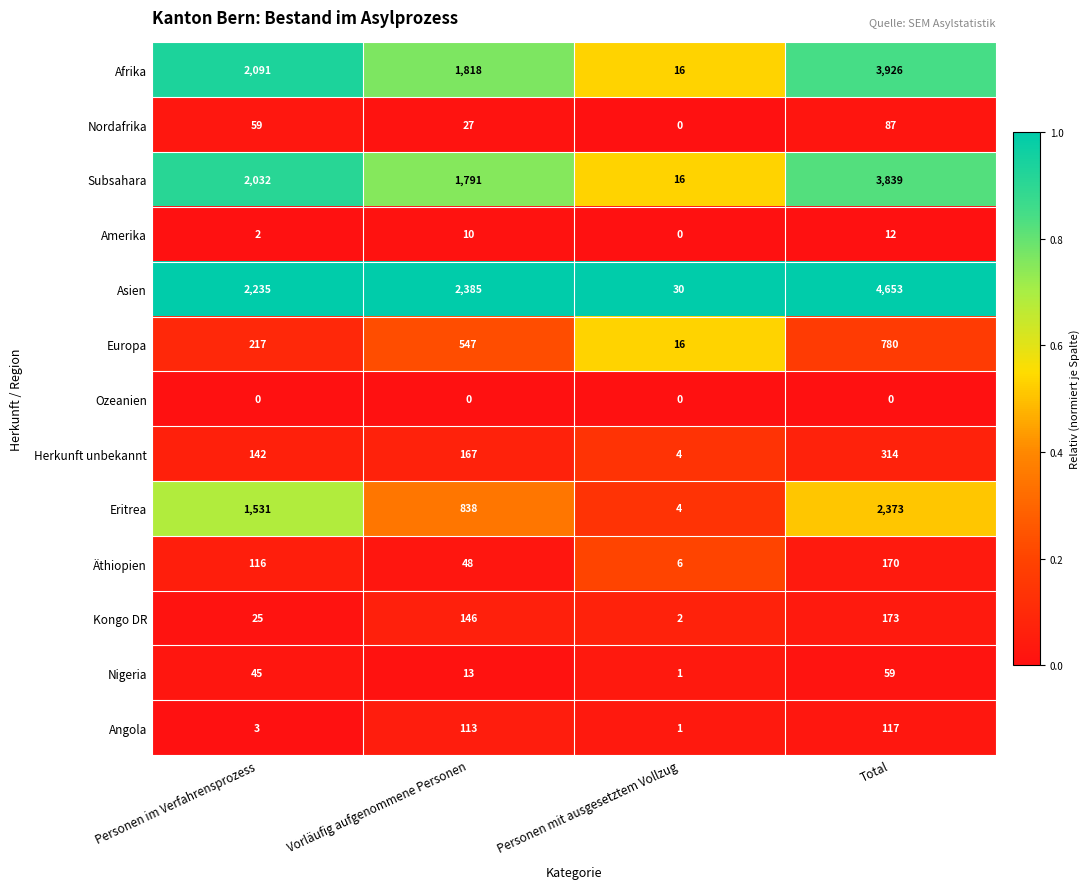

What is the sum of all Herkunft unbekannt values?

627